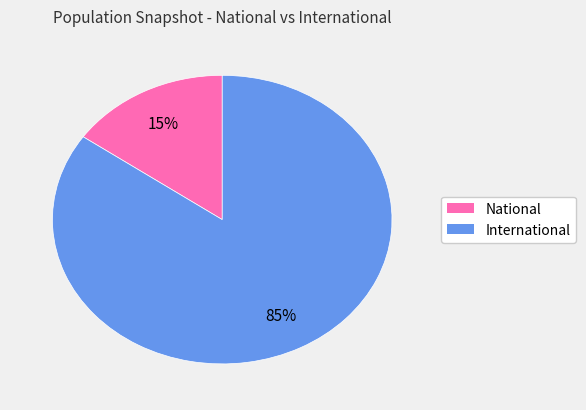

Which slice is the largest?

International